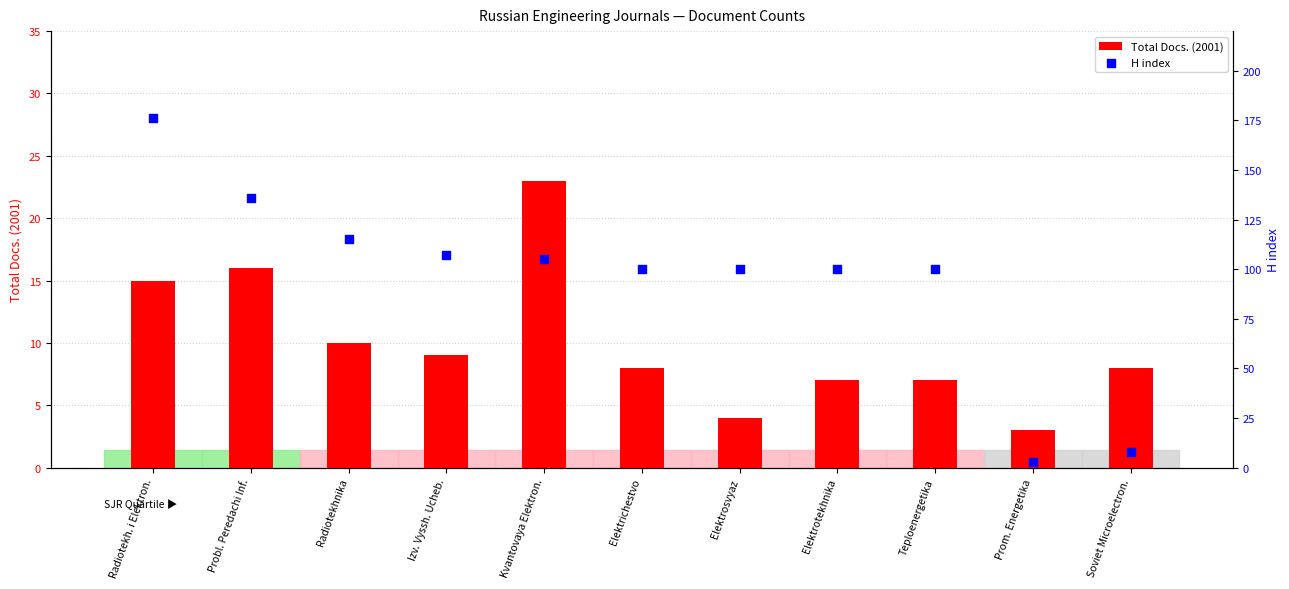

What is the total value across all series at Probl. Peredachi Inf.?

152